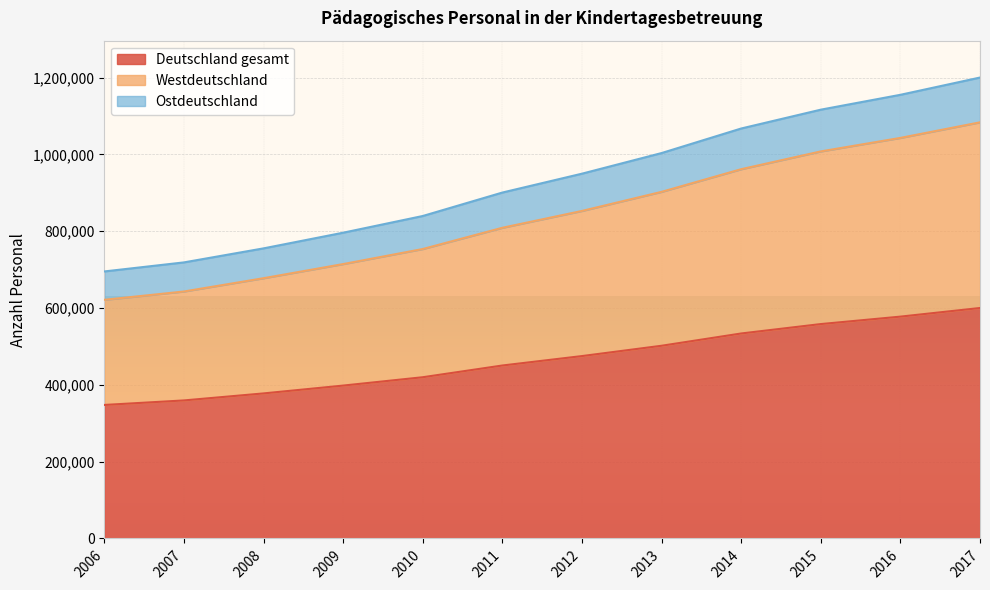

What is the lowest value of the Deutschland gesamt series?

347664